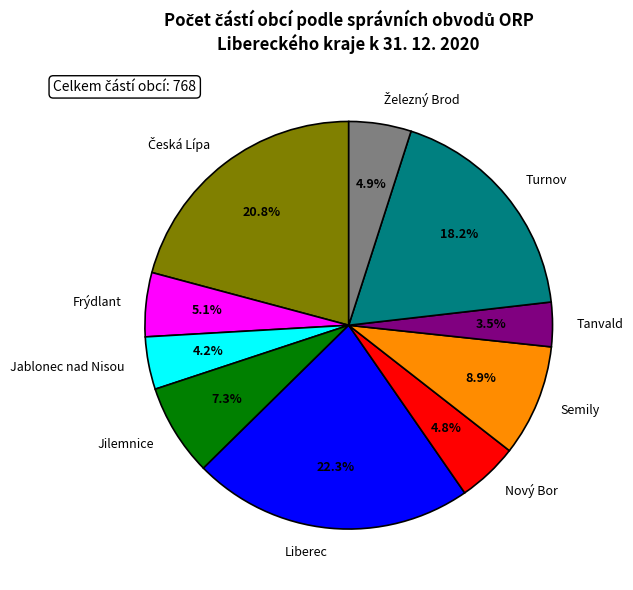

Between Jilemnice and Jablonec nad Nisou, which is larger?

Jilemnice